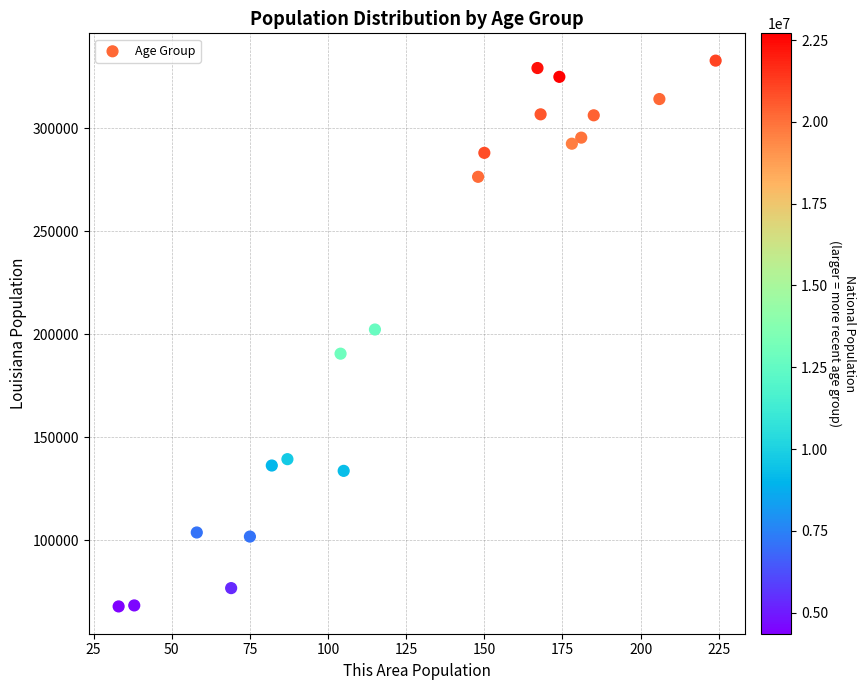

What is the range of X values (max minus min)?

191